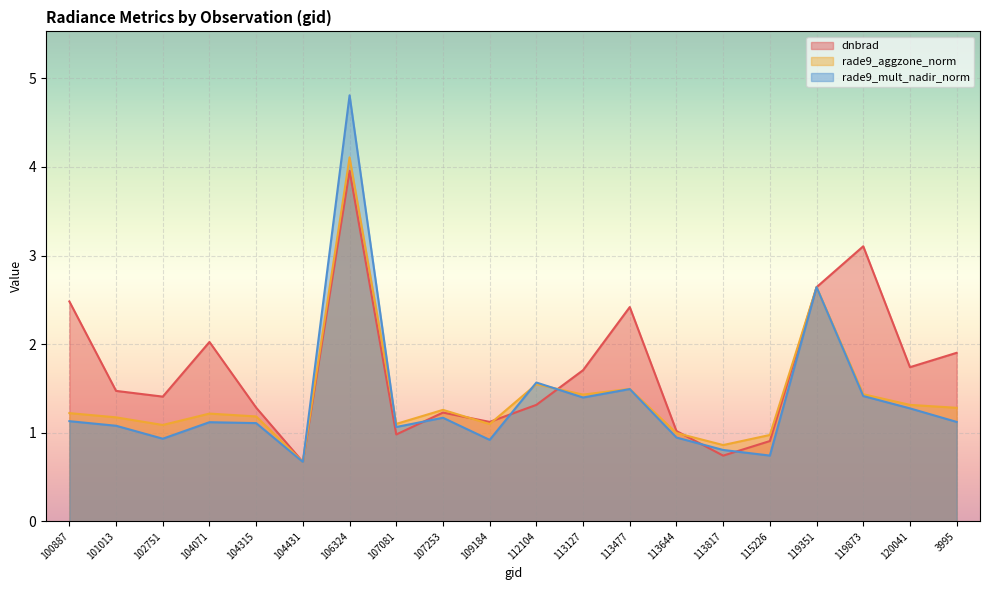

What is the greatest value displayed?

4.8